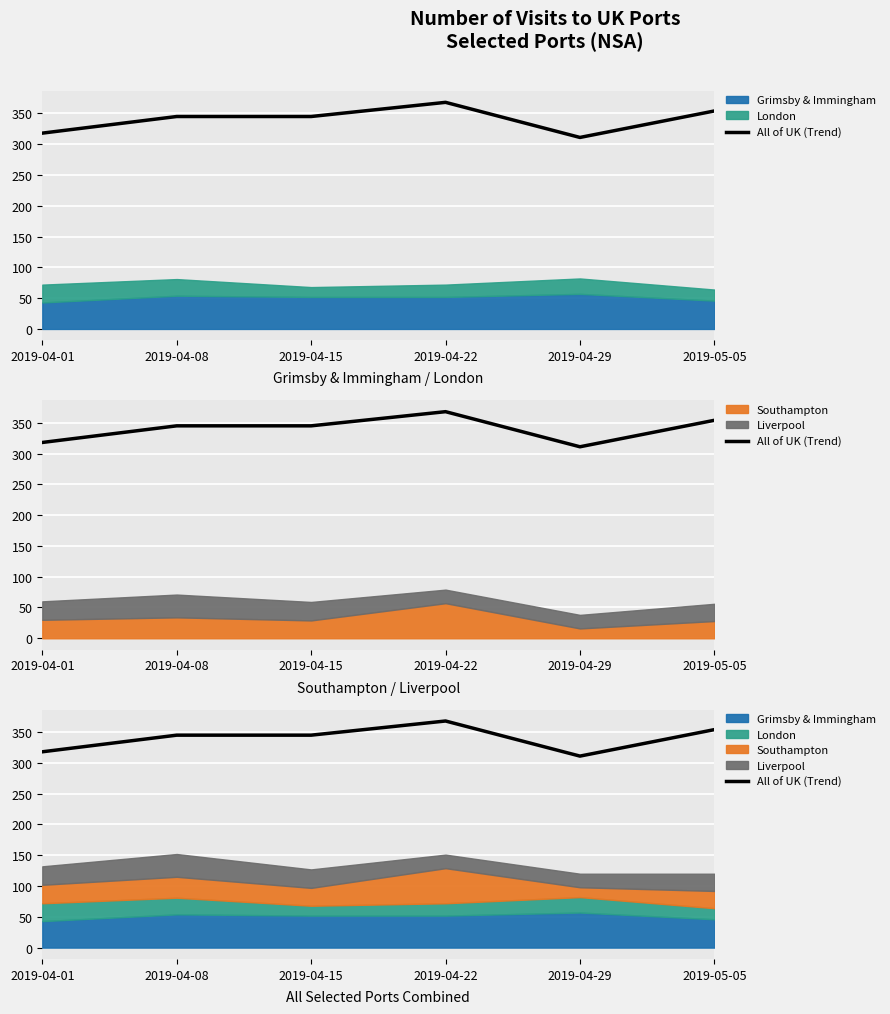

Reading left to right, extract all data points from this chart.

2019-04-01=318	2019-04-08=345	2019-04-15=345	2019-04-22=368	2019-04-29=311	2019-05-05=354